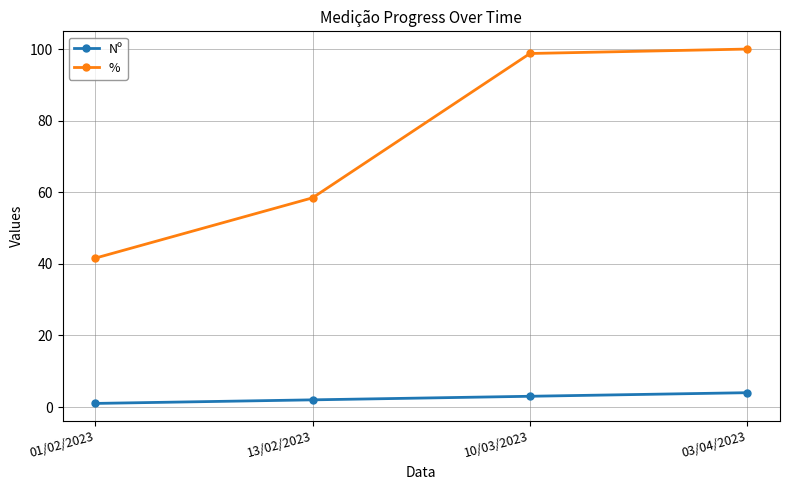

Where is % nearest to the value 70?

13/02/2023